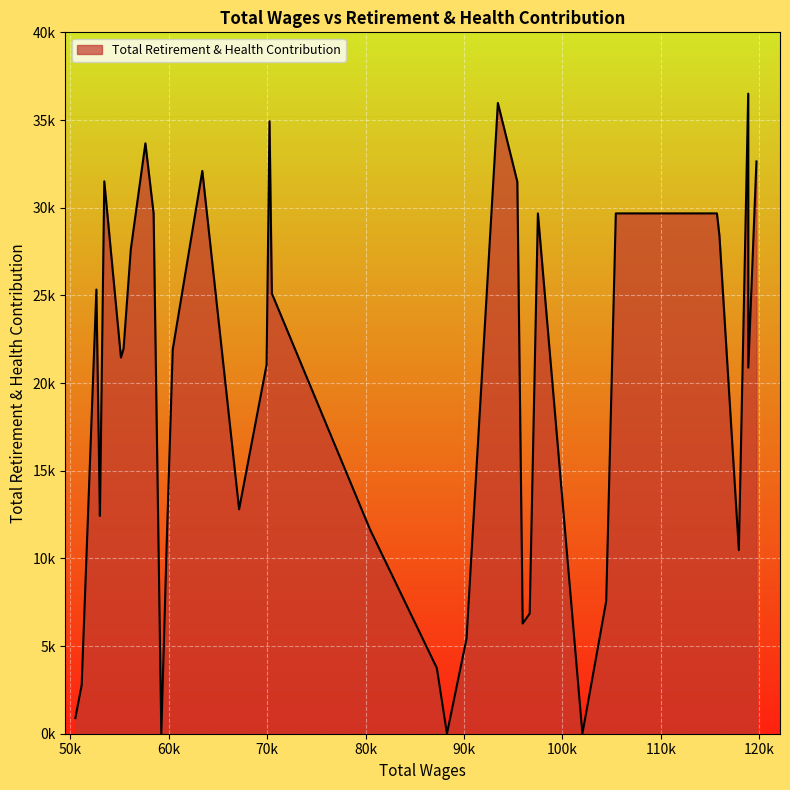

Is this an area chart (filled region under the line)?

Yes